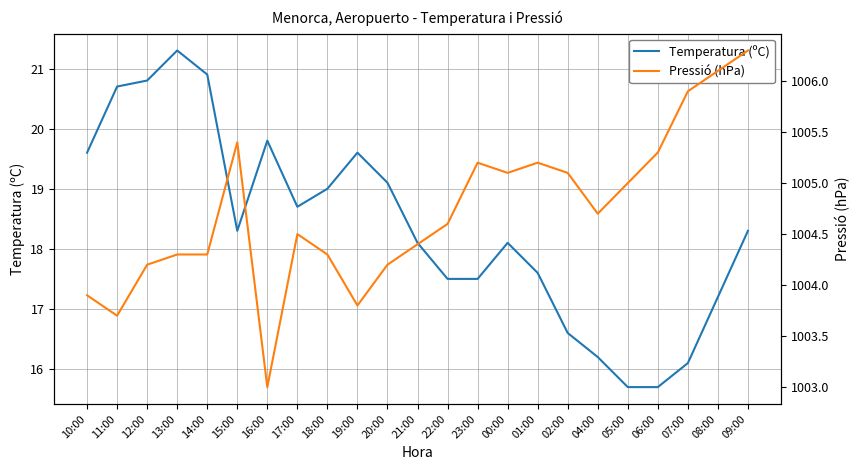

Which has a higher value, 17:00 or 21:00?

17:00